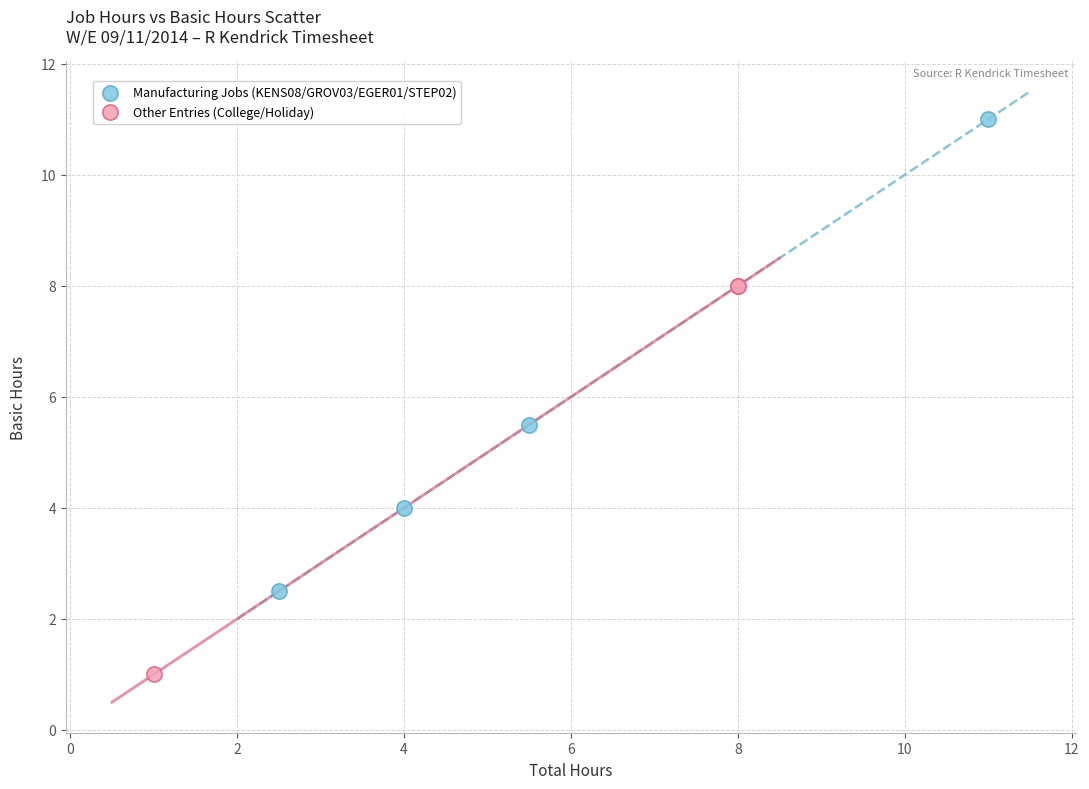

Which series contains the highest Y value?

Manufacturing Jobs (KENS08/GROV03/EGER01/STEP02)